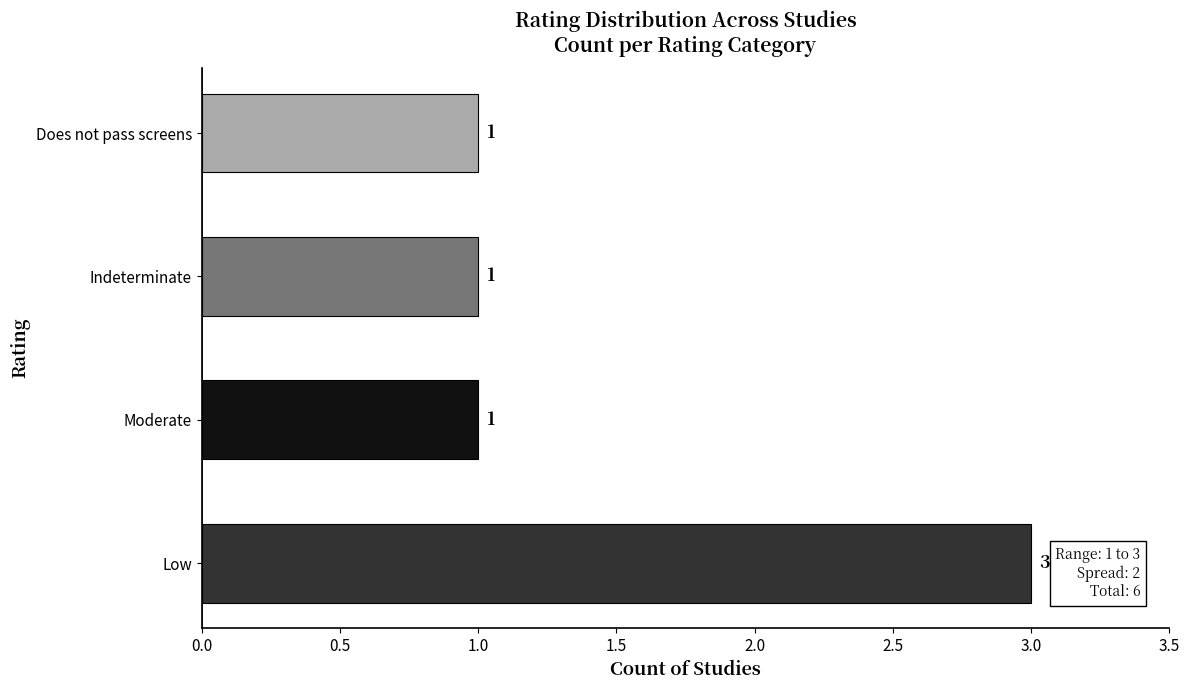

Which category has the highest value across all series?

Low